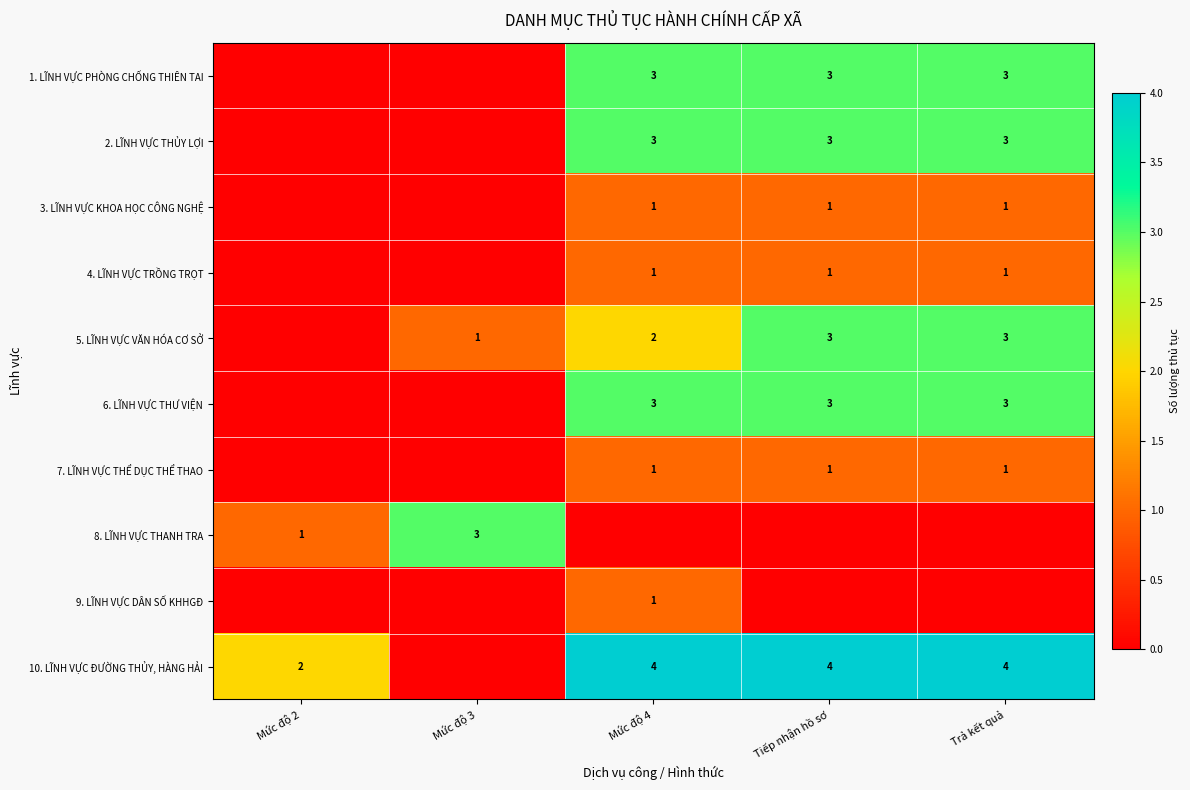

The 2. LĨNH VỰC THỦY LỢI series shows 3 at Tiếp nhận hồ sơ. True or false?

True